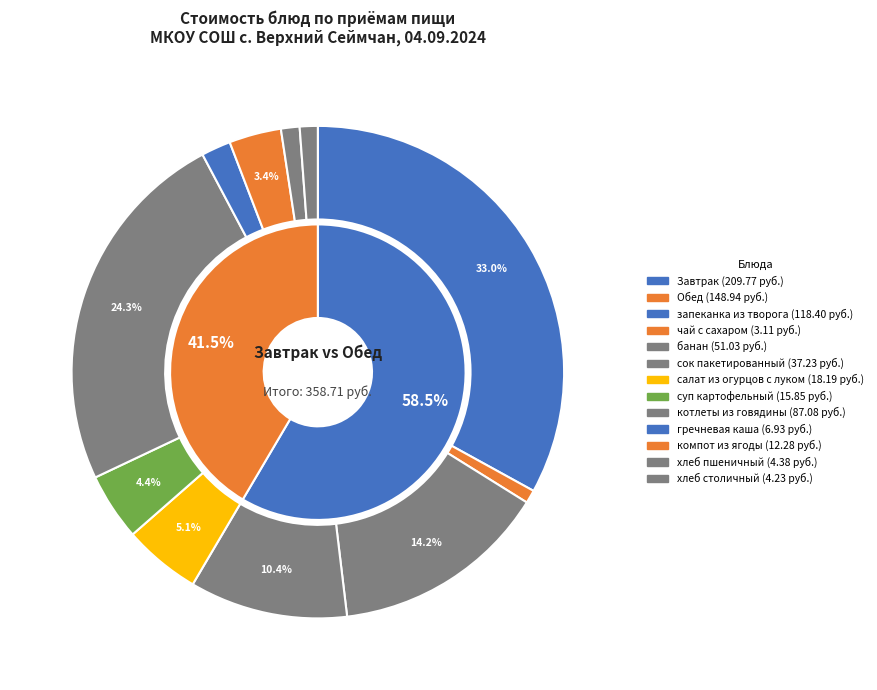

Approximately how many times larger is the value at банан compared to запеканка из творога?

0.4